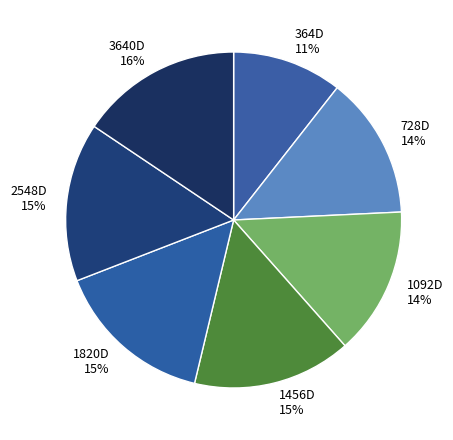

What is the ratio of the value at 1820D to the value at 1092D?

1.1